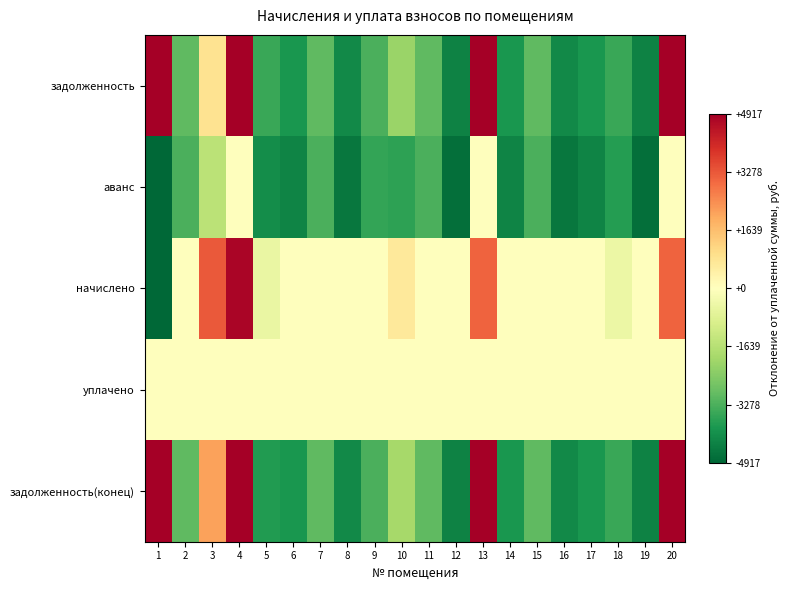

Count the number of data series in this chart.

5